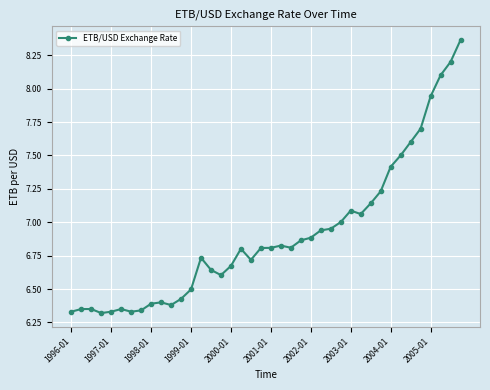

What is the sum of all values?

276.2